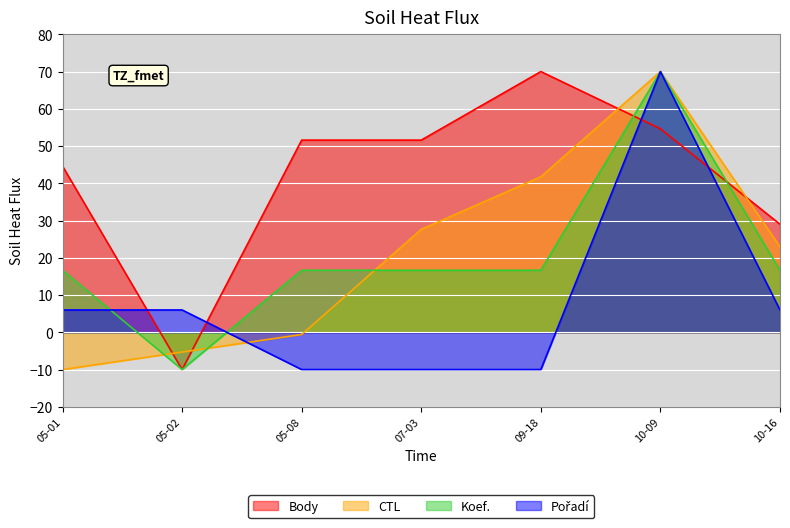

Is the value of Body at 05-01 greater than the value of Koef. at 09-18?

Yes